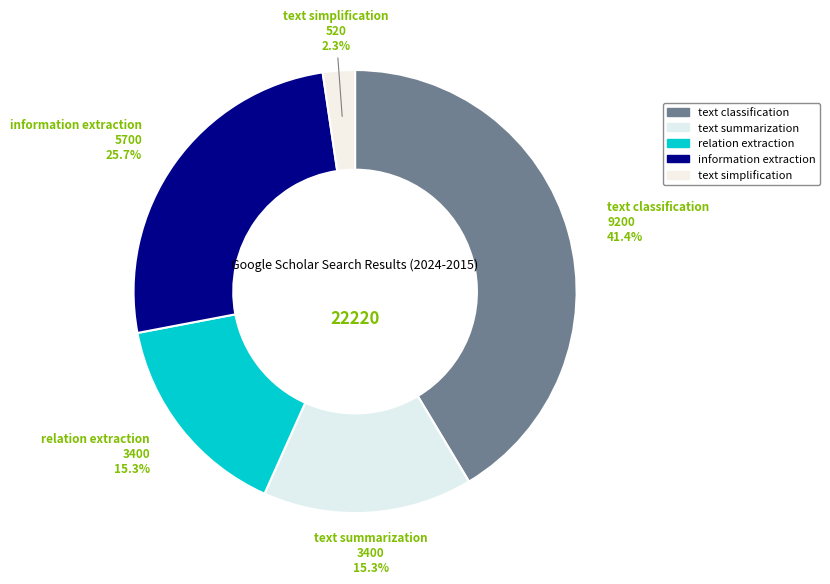

How much of the chart is everything except text summarization?

84.7%